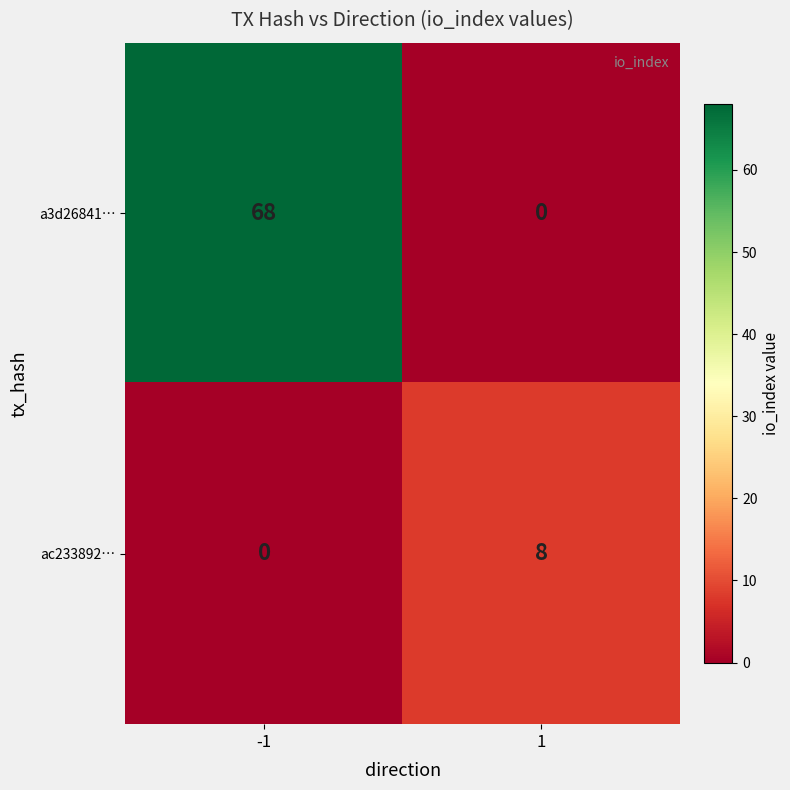

Reading left to right, extract all data points from this chart.

a3d26841…: 68	0
ac233892…: 0	8